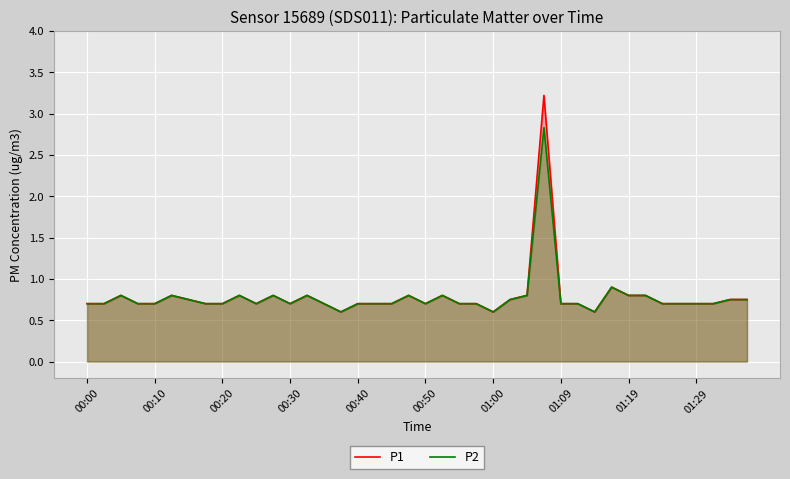

What is the maximum value shown in the chart?

3.2